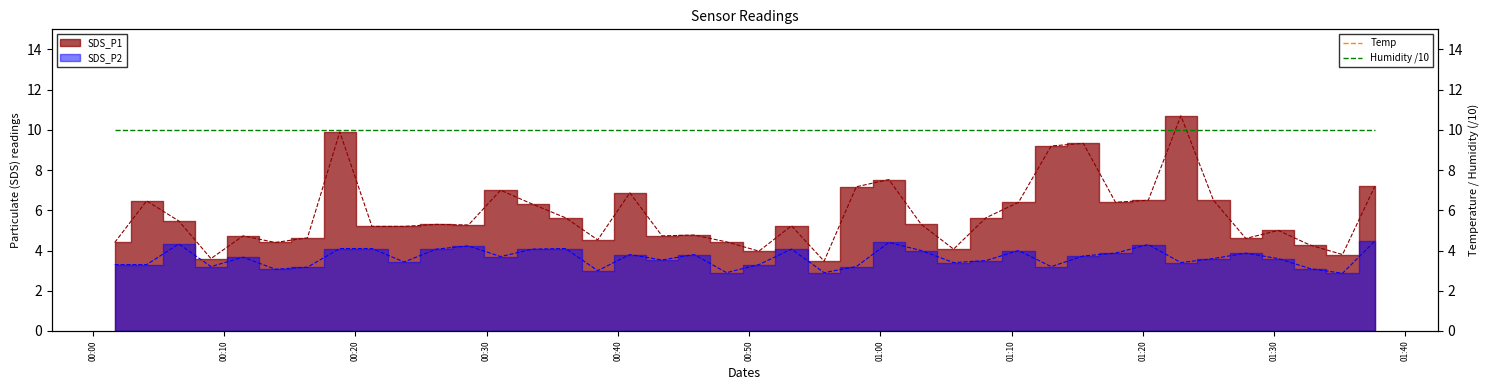

What position from the left is 00:50?

6